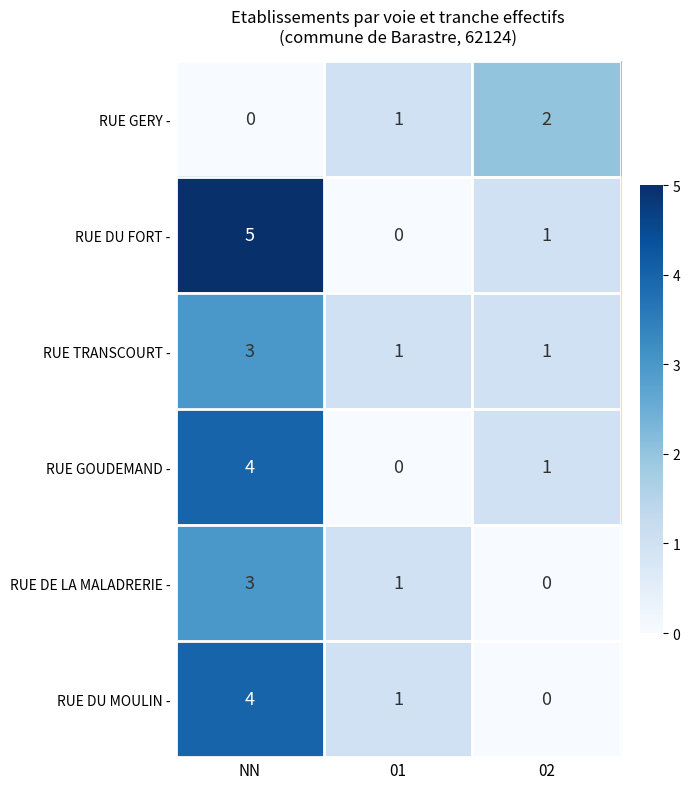

Which series has the largest total across all categories?

RUE DU FORT -